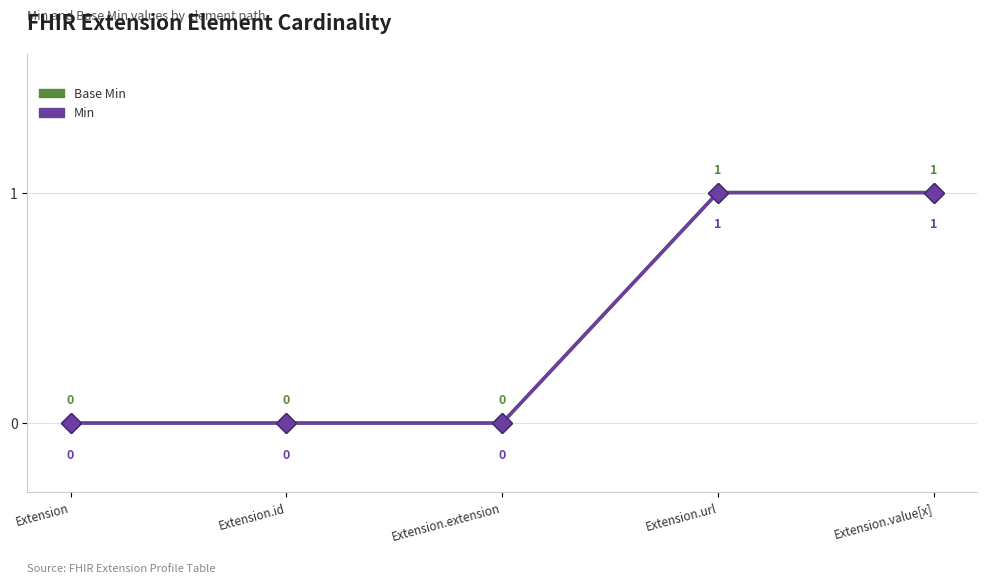

Which category has the highest value in the Base Min series?

Extension.url